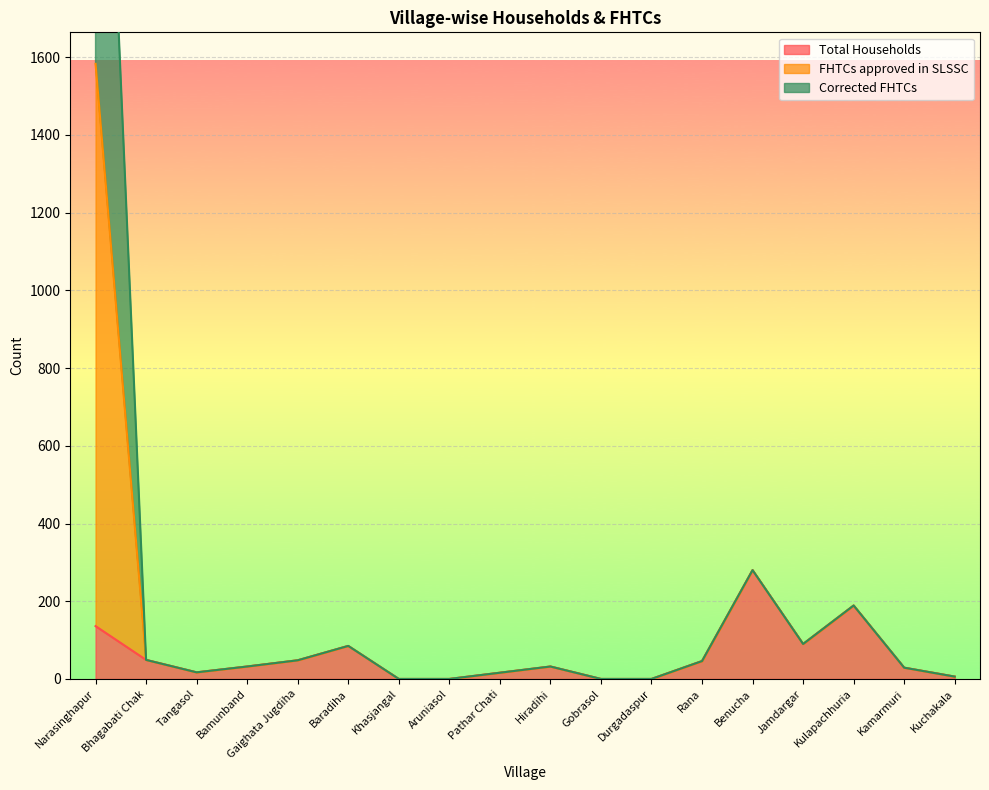

How many categories are shown in the chart?

18